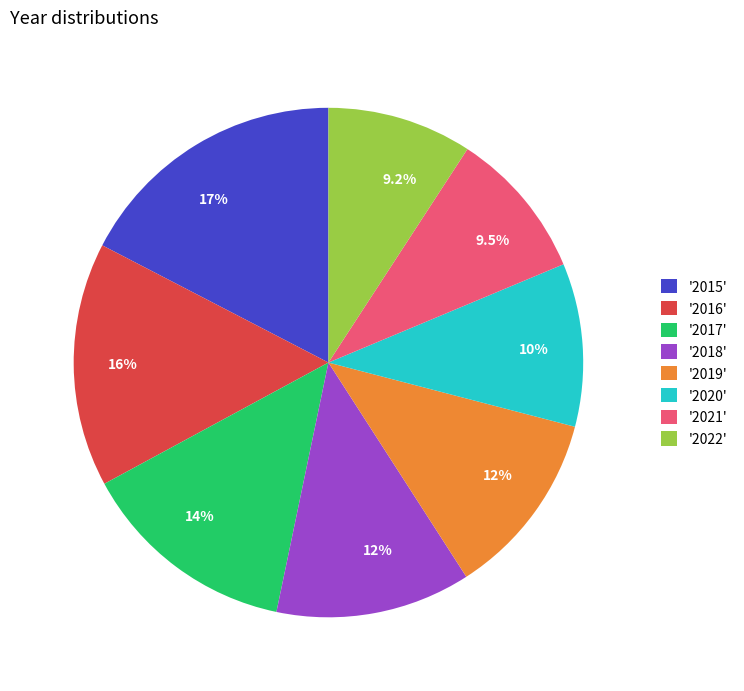

Does '2015' represent more than half of the total?

No